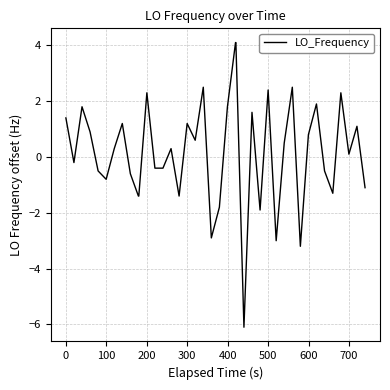

What is the difference between the second highest and minimum values?

10.2